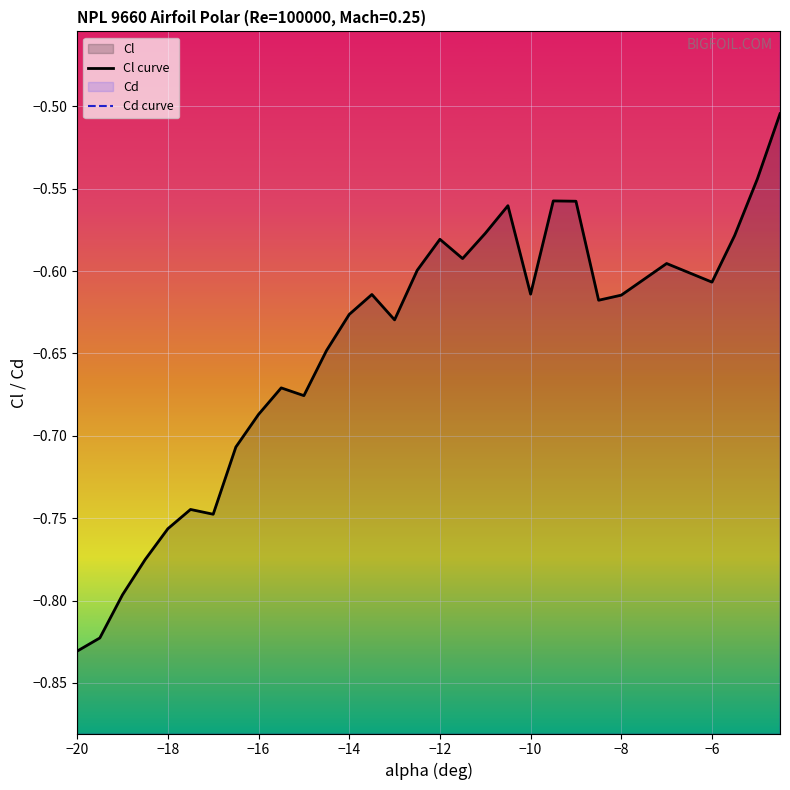

List the series in order of their peak value, lowest first.

Cl curve, Cd curve